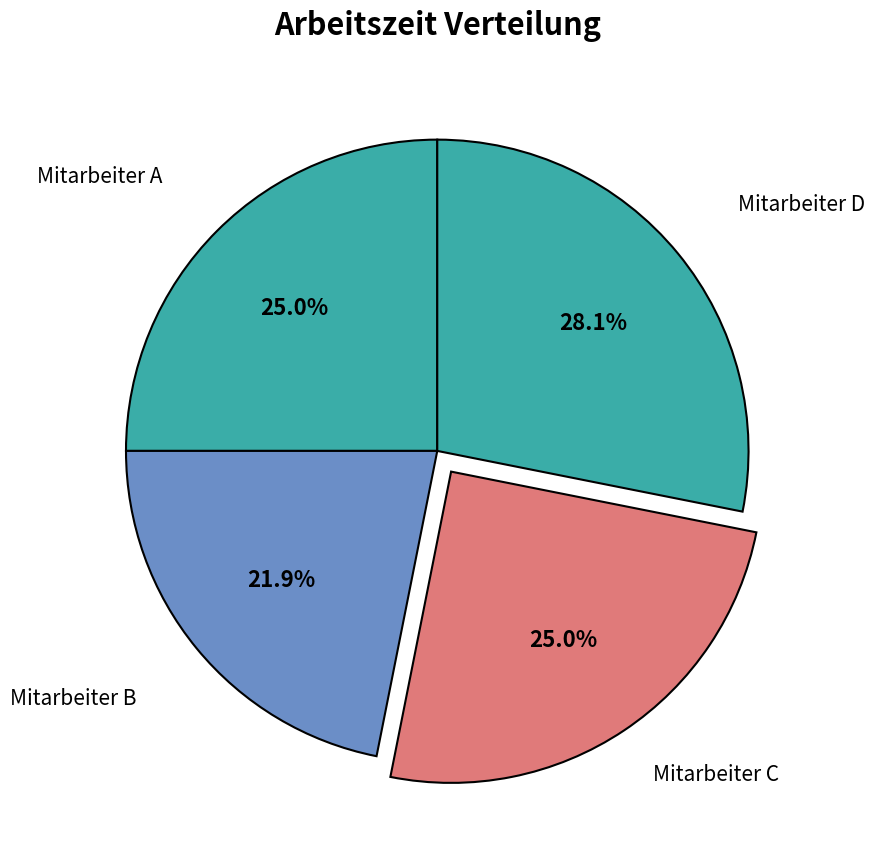

Rank the categories by value from lowest to highest.

Mitarbeiter B, Mitarbeiter A, Mitarbeiter C, Mitarbeiter D